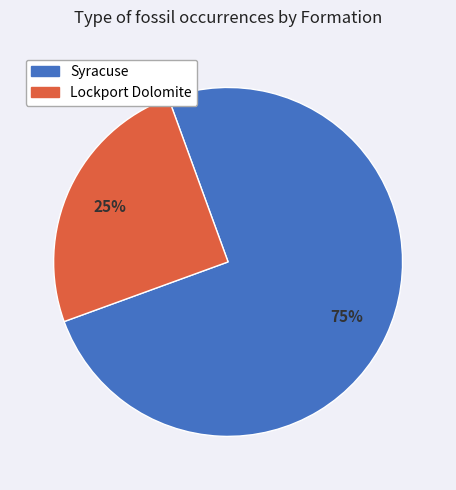

True or false: Syracuse accounts for 75% of the total.

True